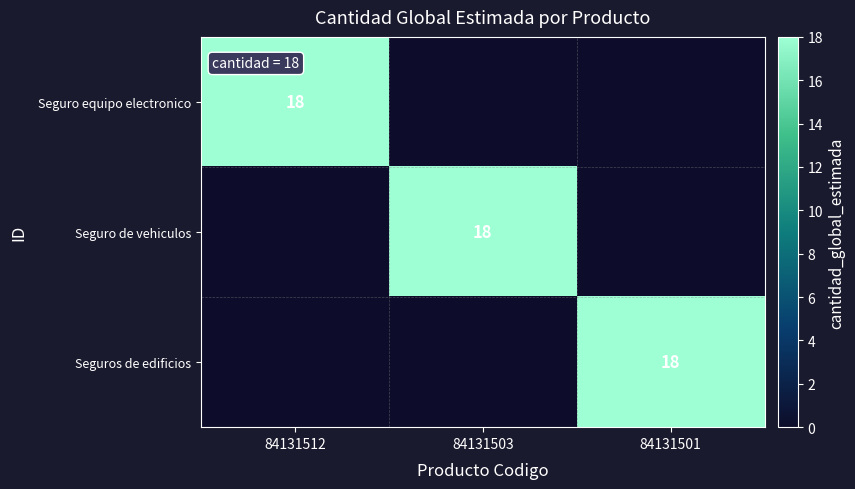

Which has a higher value, 84131503 or 84131501?

84131503